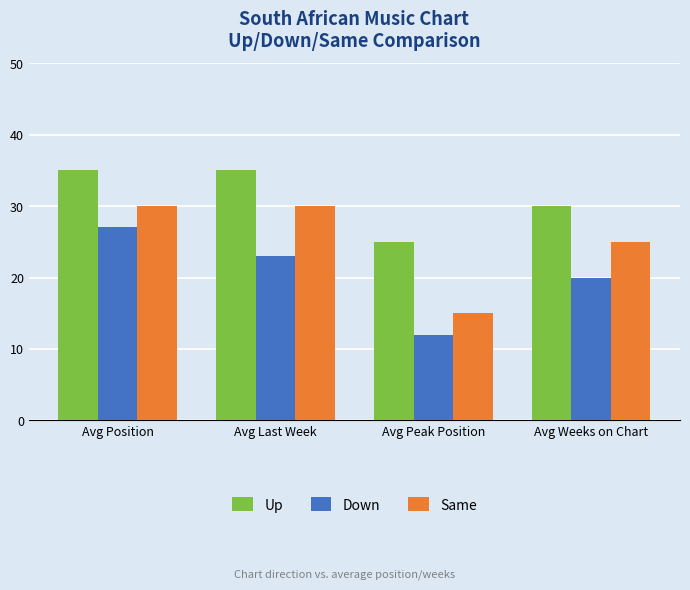

Reading left to right, what are all the values shown in this chart?

Up: 35	35	25	30
Down: 27	23	12	20
Same: 30	30	15	25